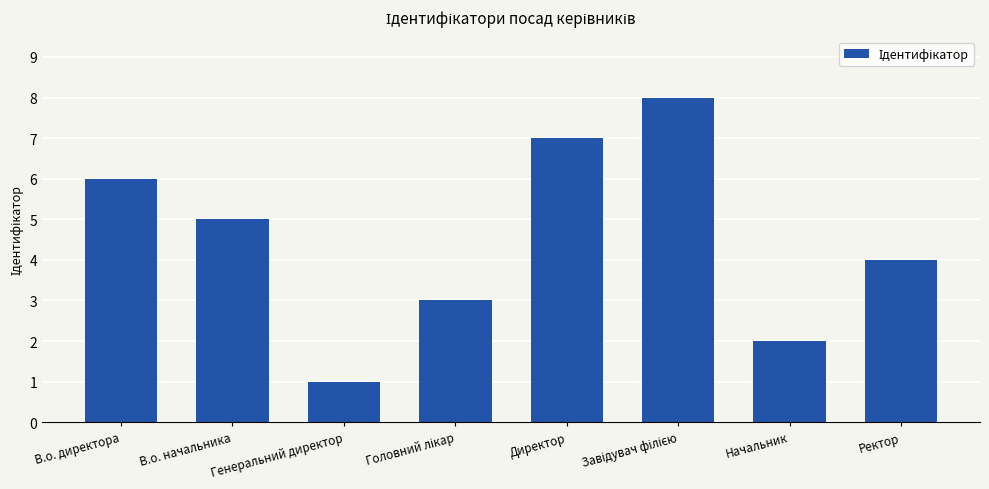

What is the label of the 6th bar from the right?

Генеральний директор